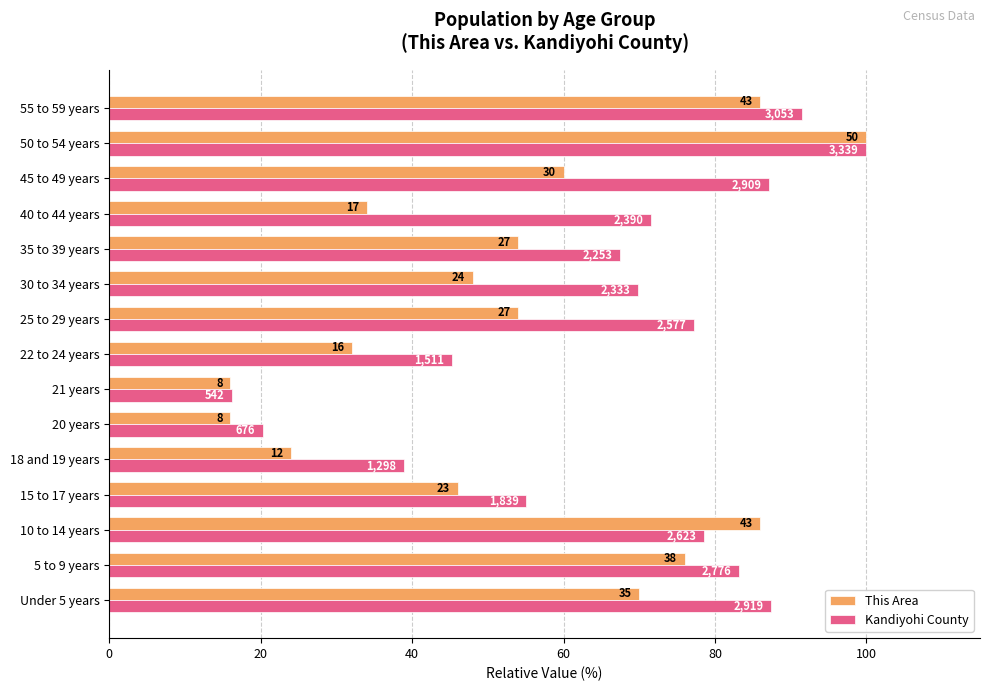

What are all the series names shown in the legend?

This Area, Kandiyohi County